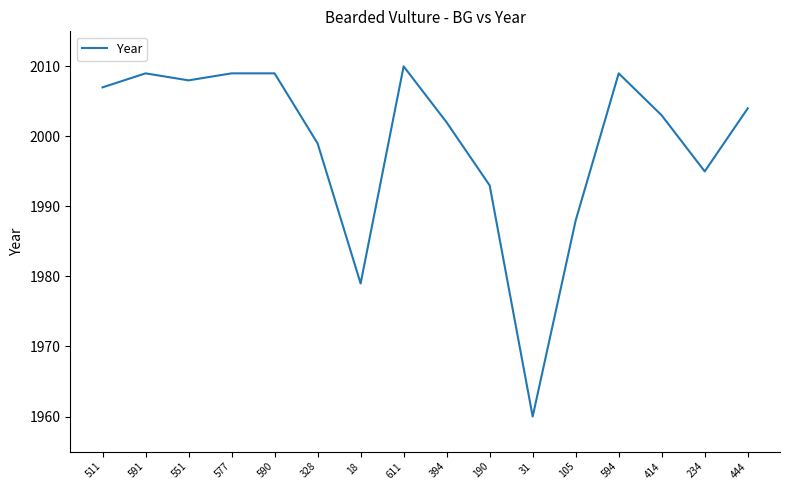

The chart shows a value of 2010 at 611. True or false?

True